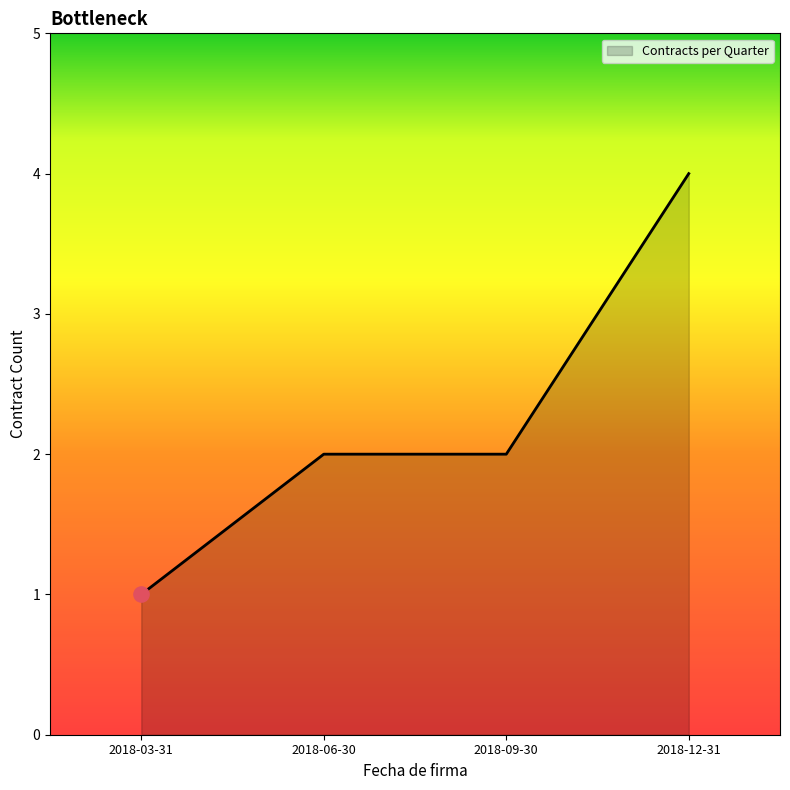

What is the change in value from 2018-03-31 to 2018-06-30?

+1